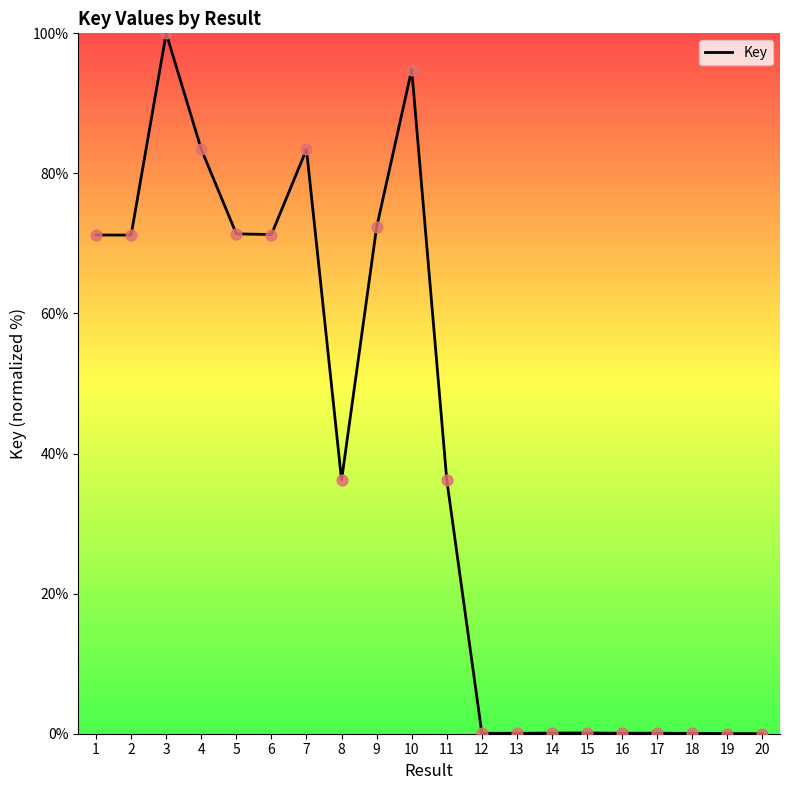

What is the change in value from 8 to 12?

-36.1